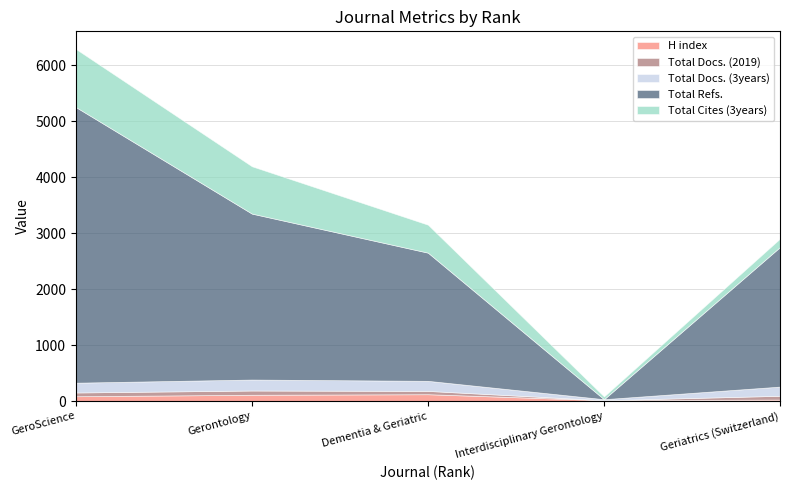

What are all the series names shown in the legend?

H index, Total Docs. (2019), Total Docs. (3years), Total Refs., Total Cites (3years)